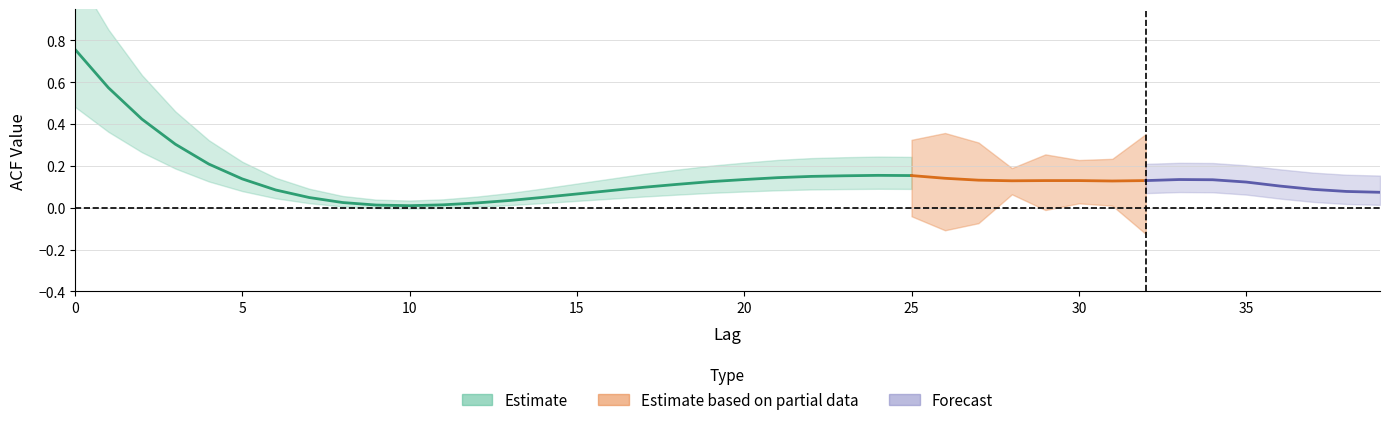

Rank the categories by value from highest to lowest.

0, 1, 2, 3, 4, 24, 25, 23, 22, 21, 26, 5, 20, 33, 34, 27, 29, 30, 32, 28, 31, 19, 35, 18, 36, 17, 37, 6, 16, 38, 39, 15, 14, 7, 13, 8, 12, 11, 9, 10